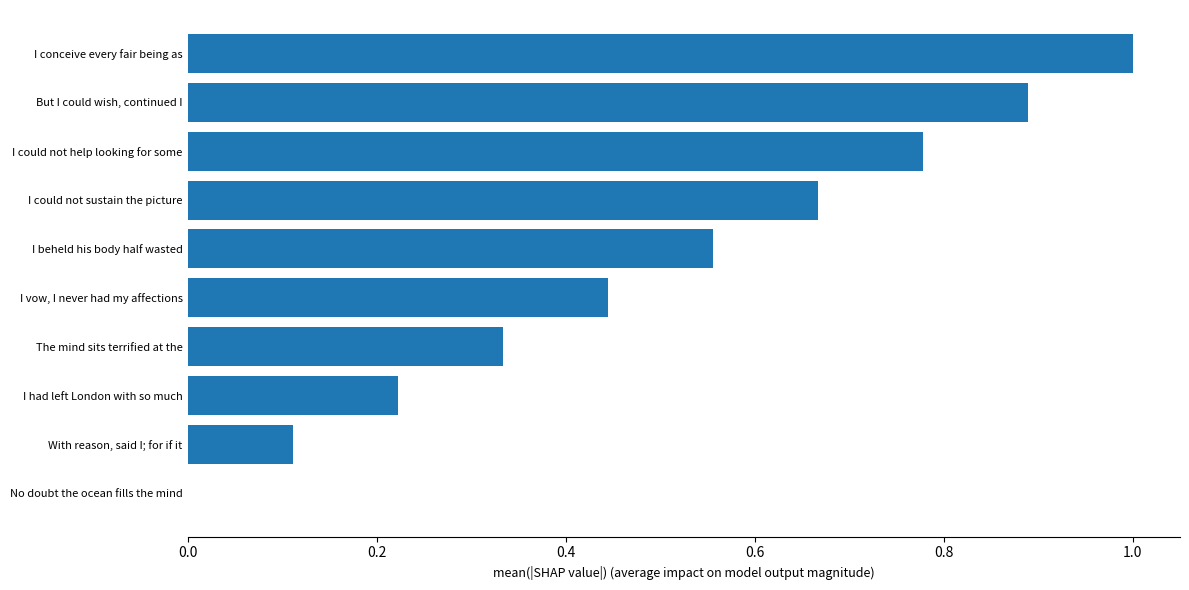

Is it true that the value at I vow, I never had my affections is 0.7?

False